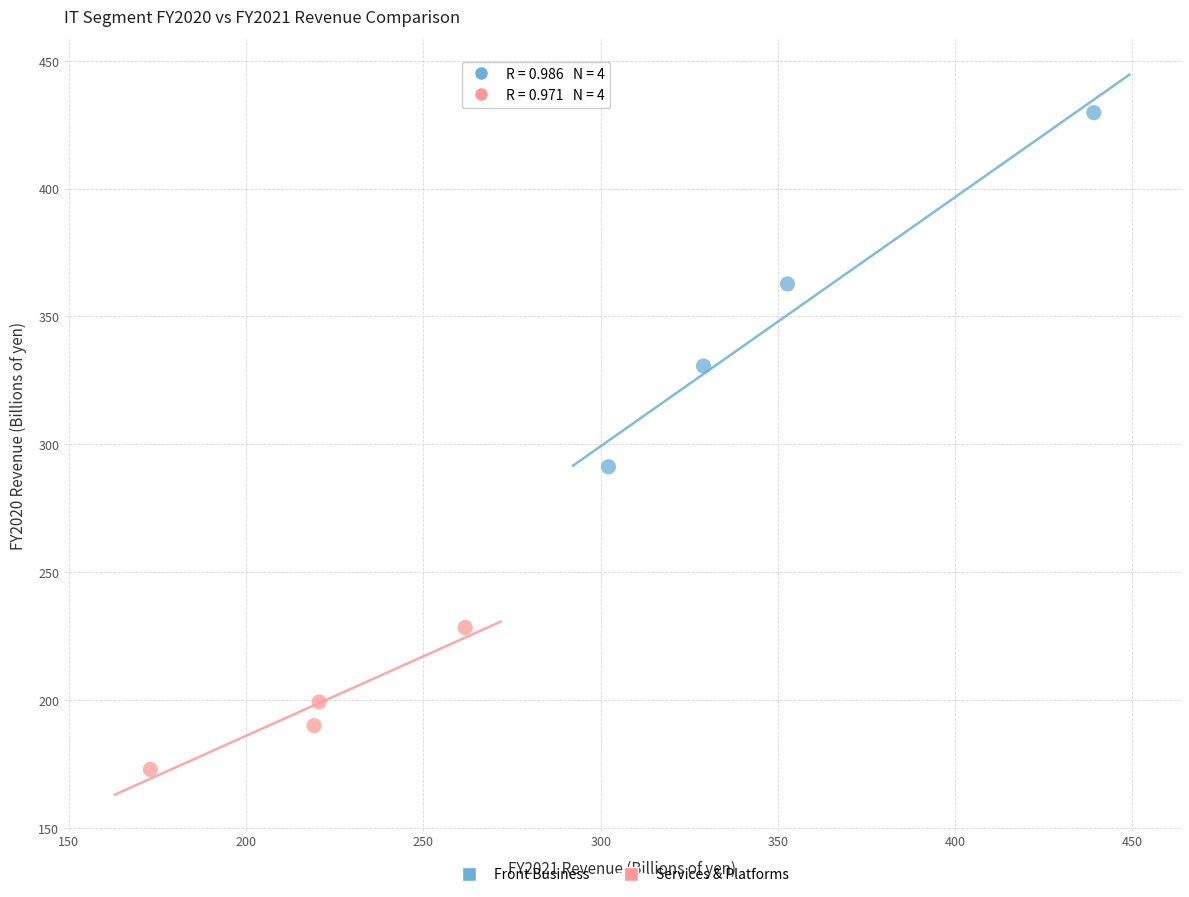

Which series reaches the maximum Y coordinate?

Front Business